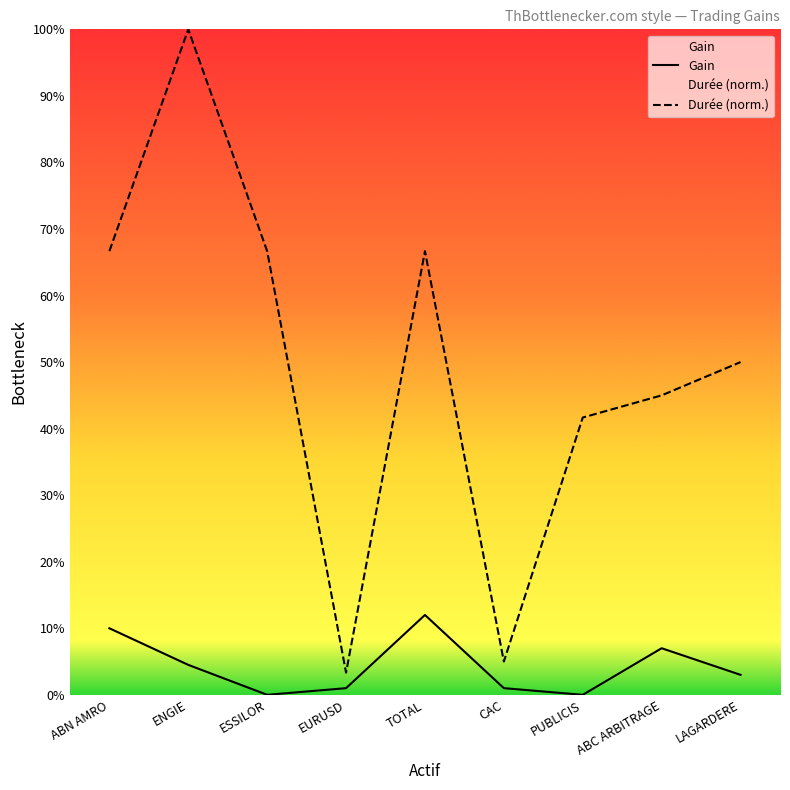

What are all the series names shown in the legend?

Gain, Durée